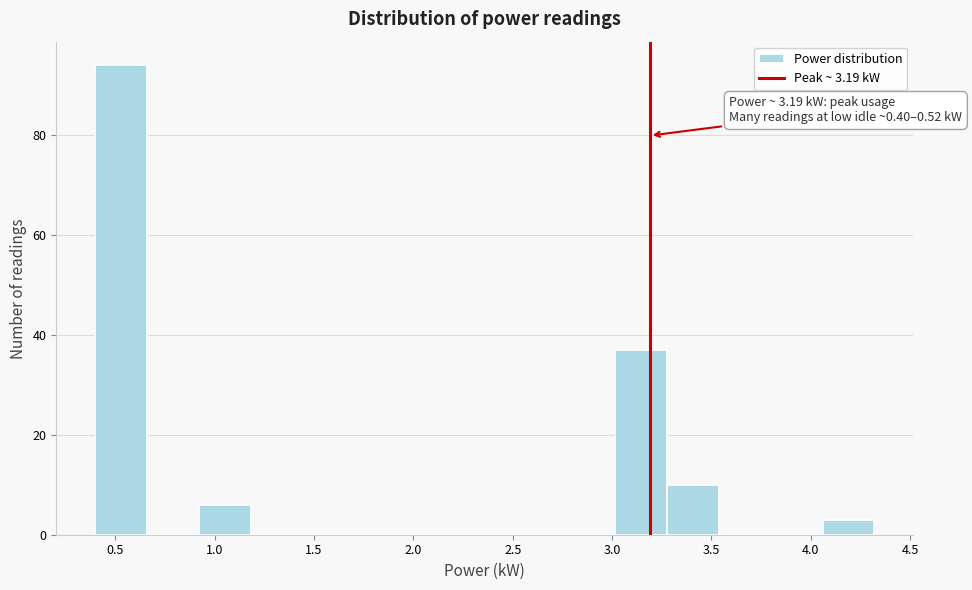

Which range on the x-axis has the tallest bar?

0.40 to 0.65